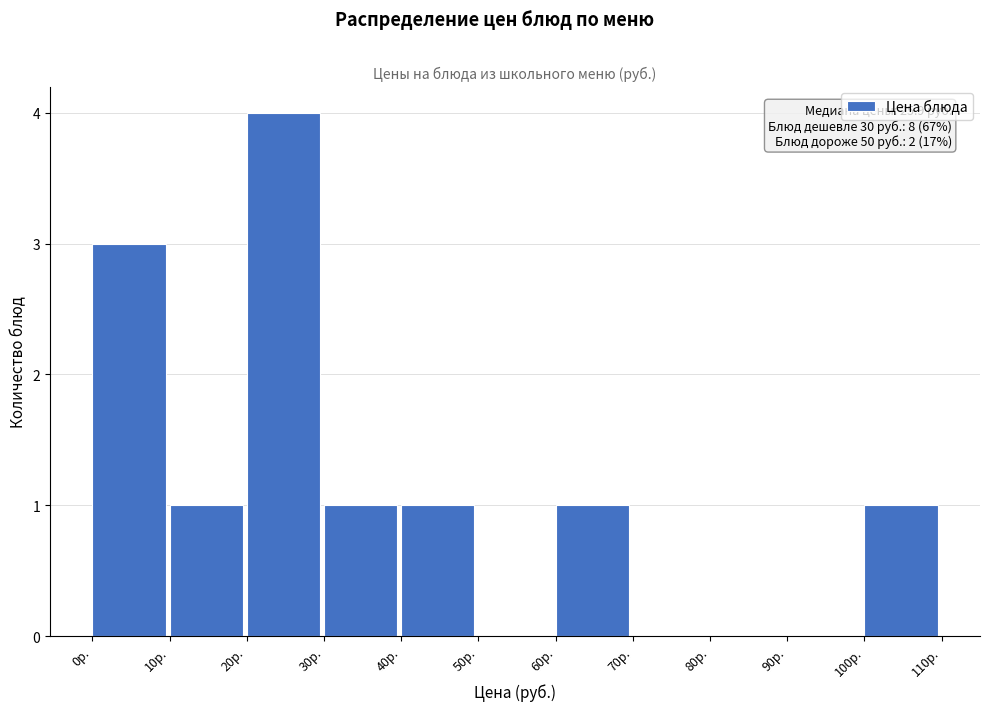

Which range on the x-axis has the tallest bar?

20 to 30